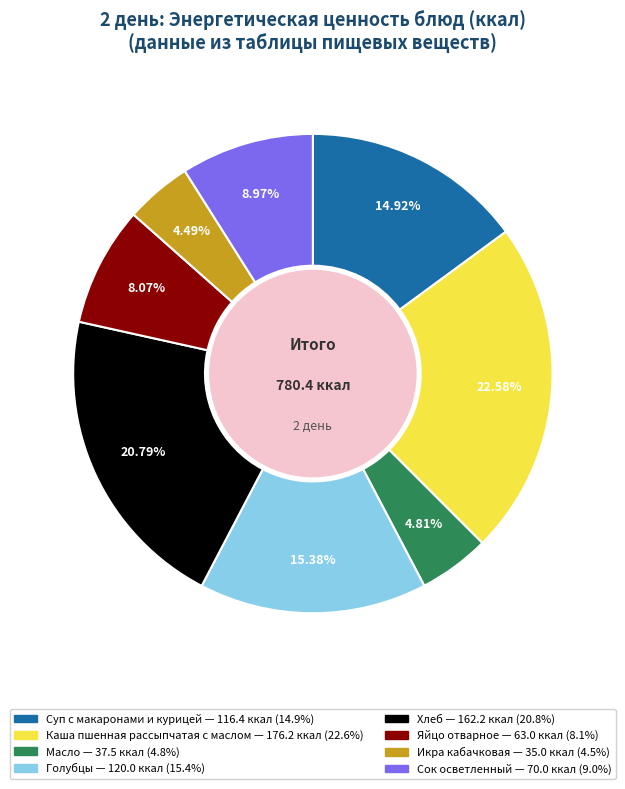

What percentage is the Голубцы slice, to the nearest percent?

15%